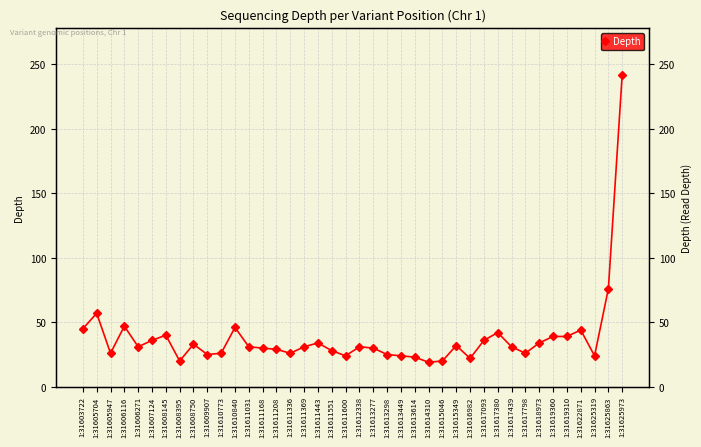

Reading left to right, extract all data points from this chart.

1:31603722=45	1:31605704=57	1:31605947=26	1:31606116=47	1:31606271=31	1:31607124=36	1:31608145=40	1:31608395=20	1:31608750=33	1:31609907=25	1:31610773=26	1:31610840=46	1:31611031=31	1:31611168=30	1:31611208=29	1:31611336=26	1:31611369=31	1:31611443=34	1:31611551=28	1:31611600=24	1:31612338=31	1:31613277=30	1:31613298=25	1:31613449=24	1:31613614=23	1:31614310=19	1:31615046=20	1:31615349=32	1:31616982=22	1:31617093=36	1:31617380=42	1:31617439=31	1:31617798=26	1:31618973=34	1:31619360=39	1:31619310=39	1:31622871=44	1:31625319=24	1:31625863=76	1:31625973=242